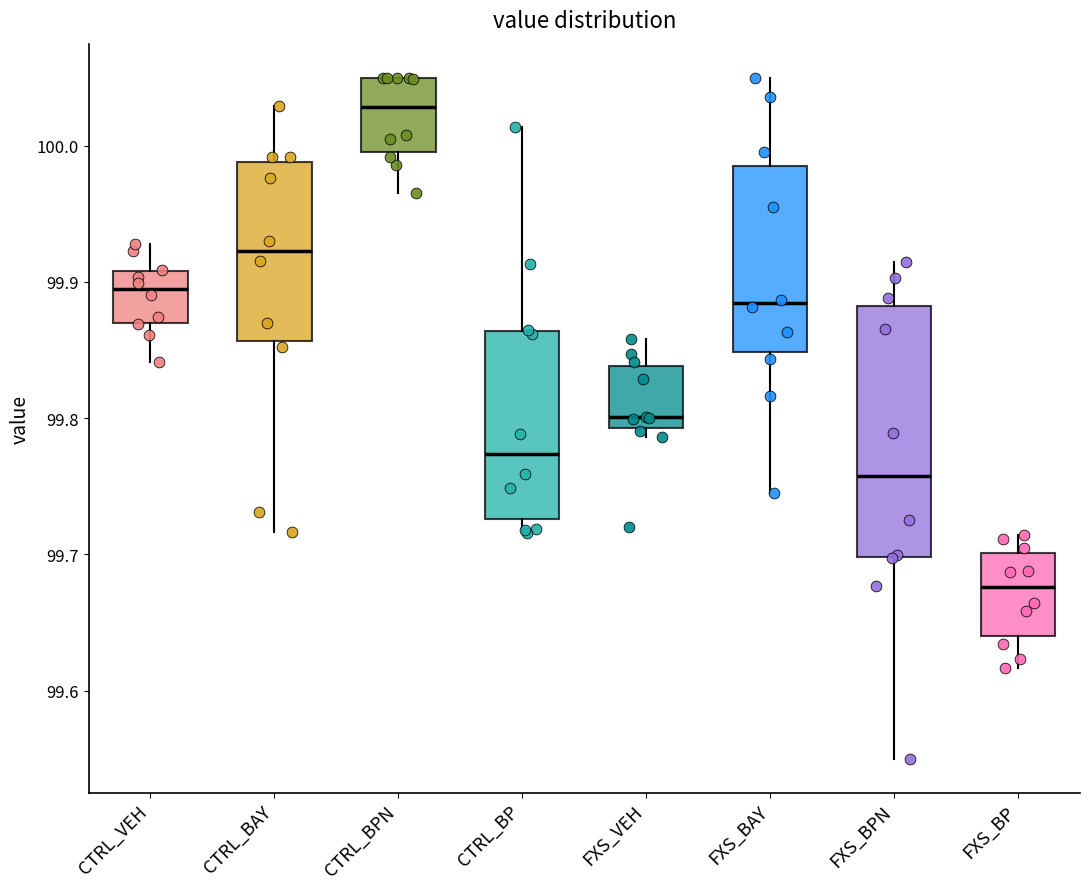

Which box has the lowest median line?

FXS_BP